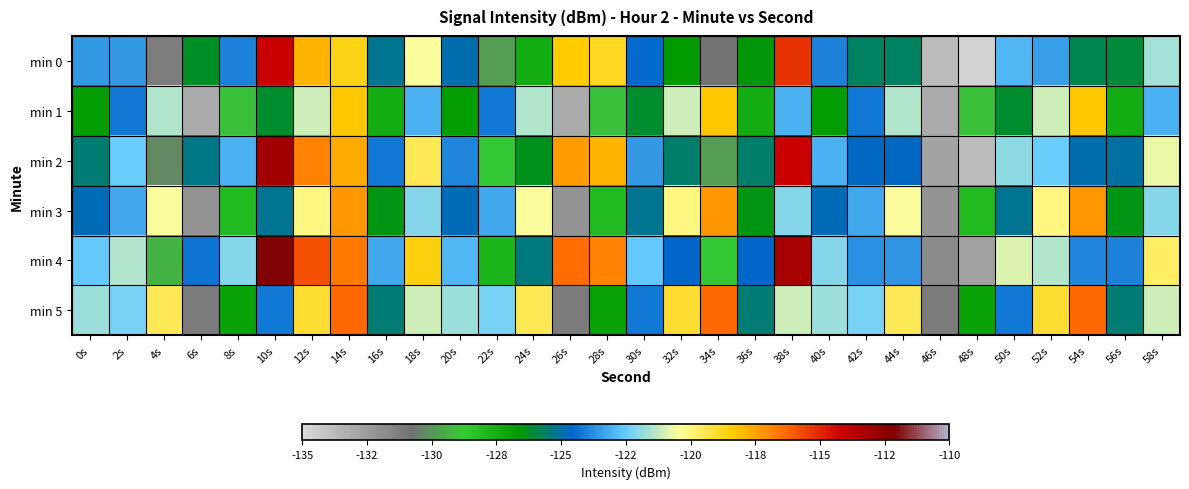

At 16s, list the series in order from largest to smallest.

min 4, min 2, min 0, min 5, min 3, min 1